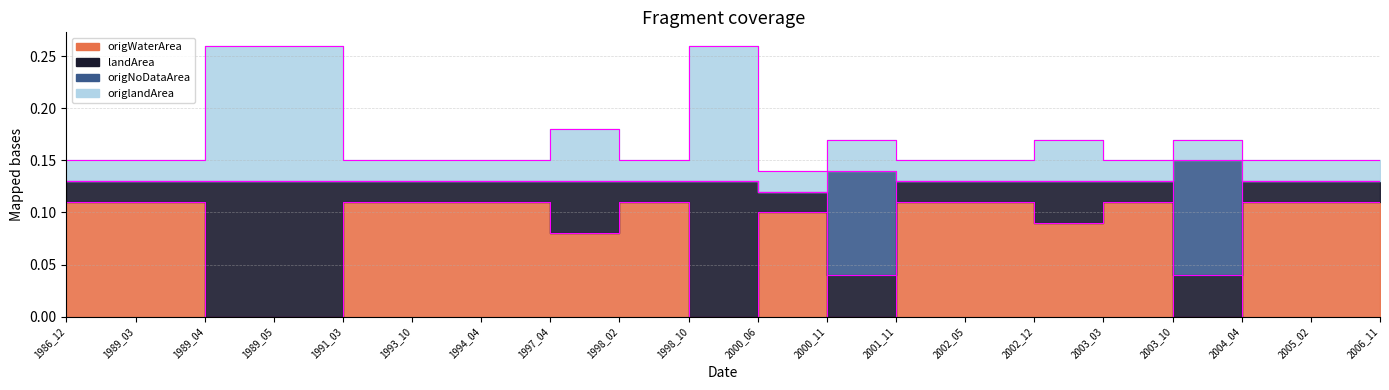

What is the value of the landArea point at the 9th from the left?

0.1